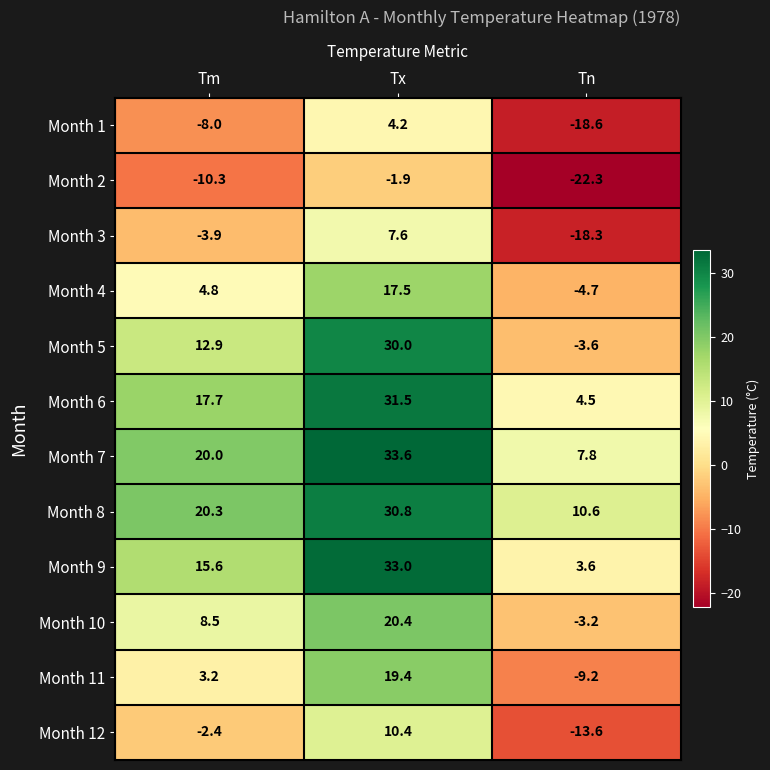

Where does the Month 5 series first go above 12?

Tm